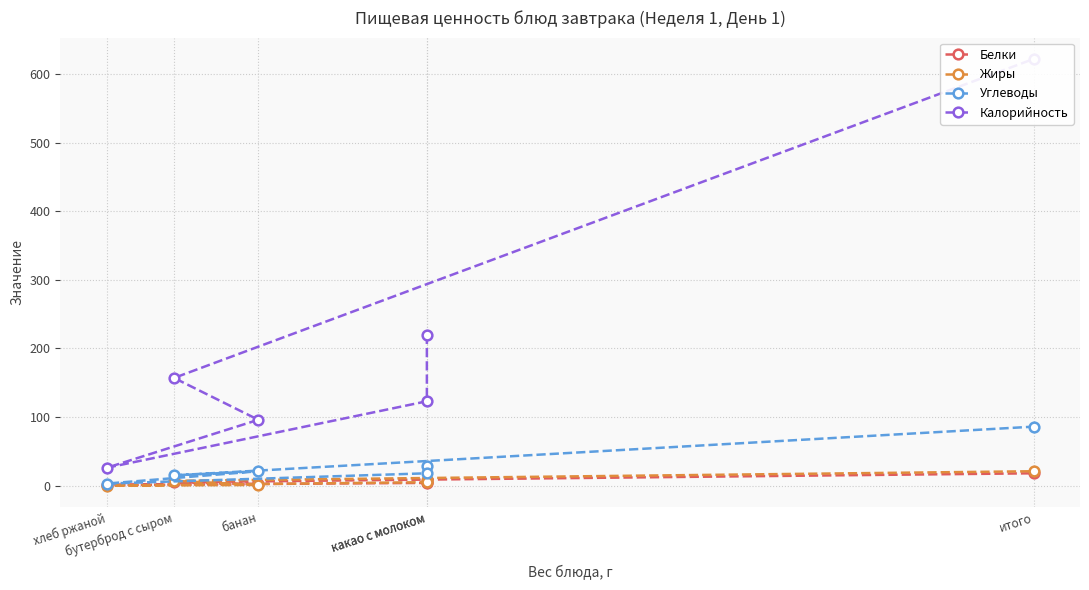

Is the value of Калорийность at какао с молоком greater than the value of Белки at итого?

Yes